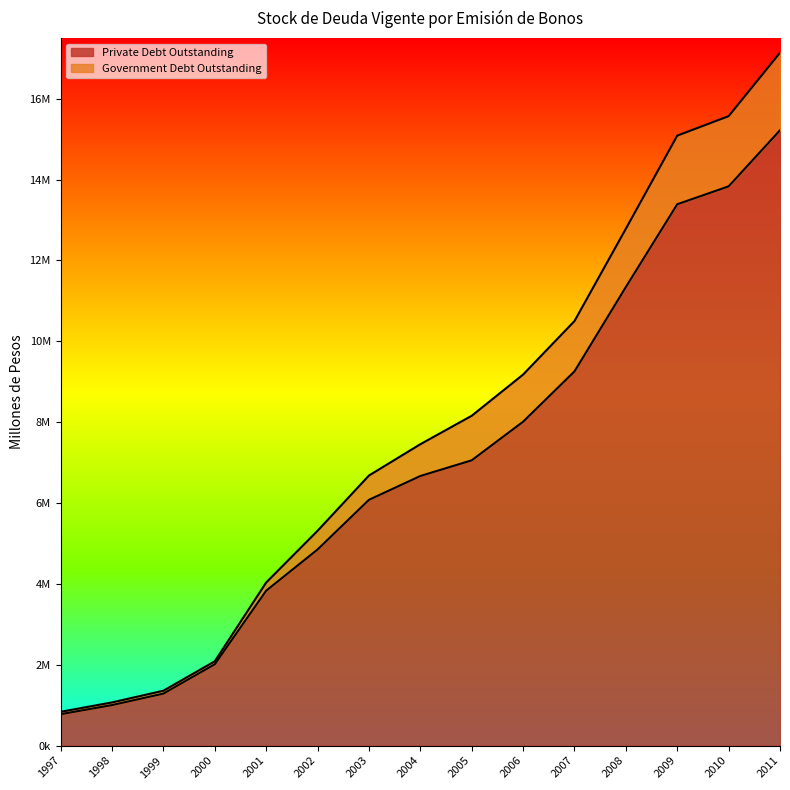

Count the number of data series in this chart.

2